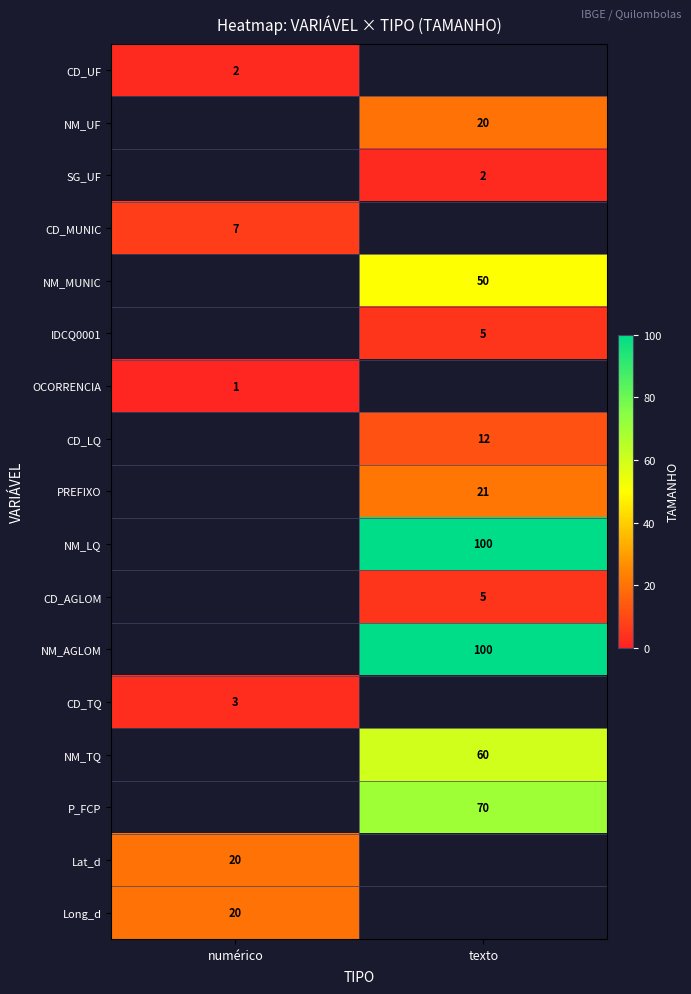

At how many categories does at least one series exceed 3?

2